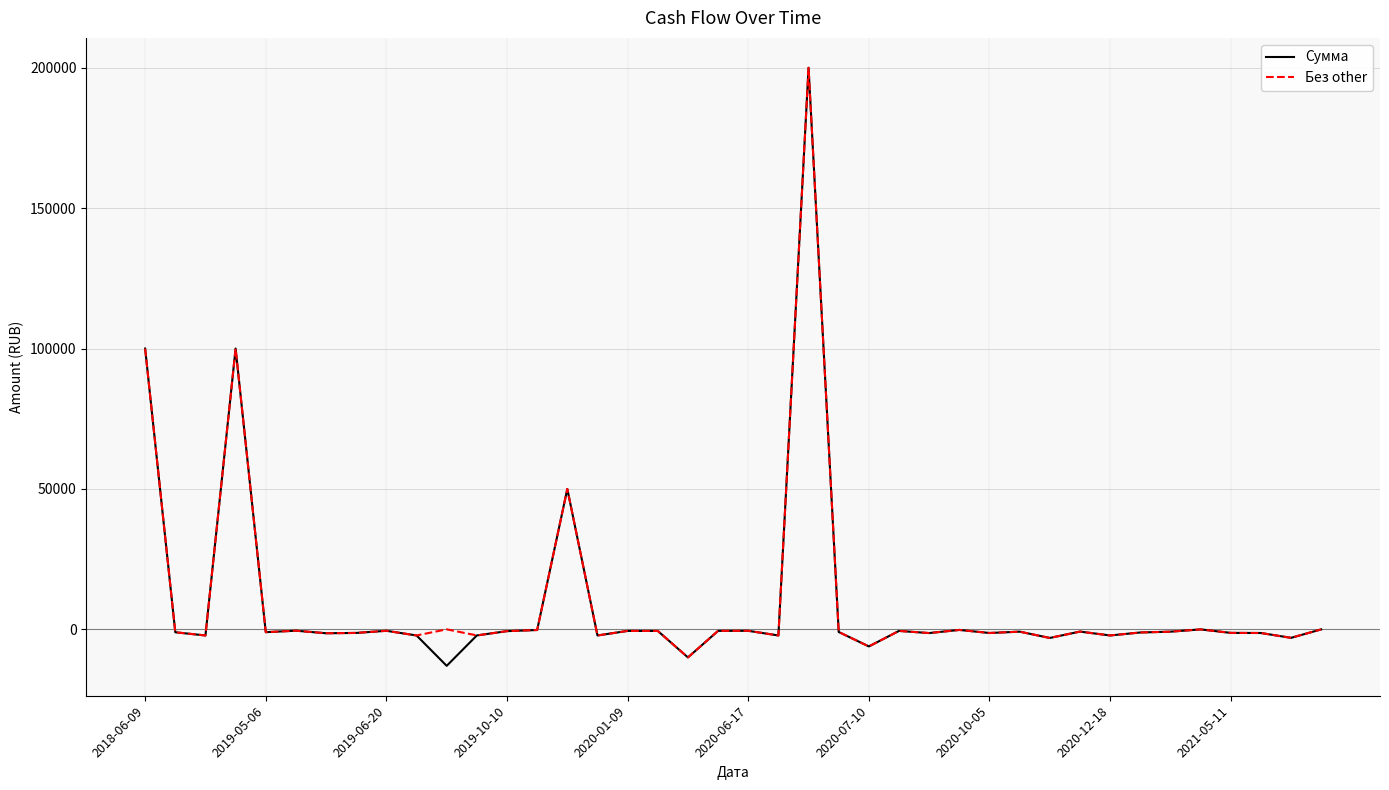

Which series has the largest range (max minus min)?

Сумма